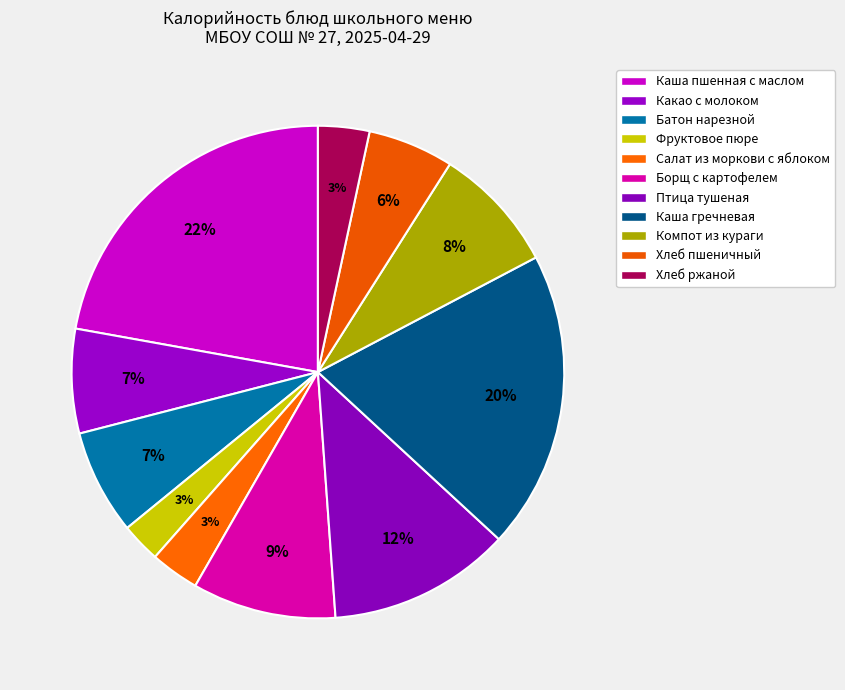

How many segments does this pie chart have?

11